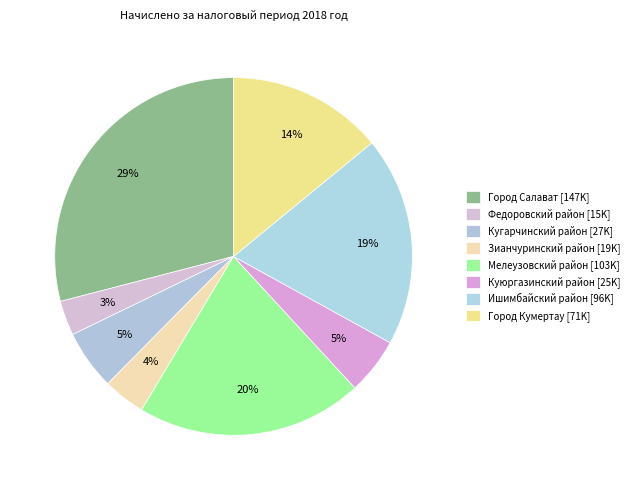

What is the largest slice in the pie chart?

Город Салават